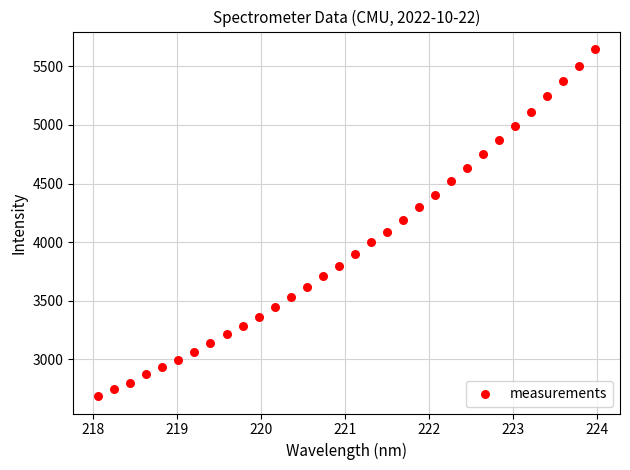

What is the range of Y values (max minus min)?

2961.8